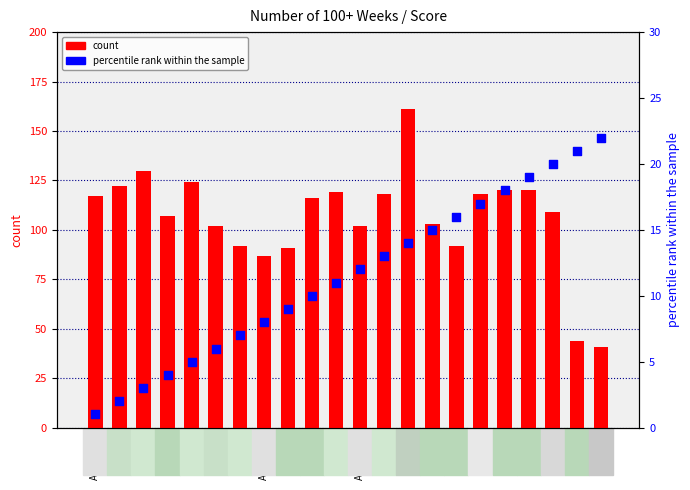

Which series reaches the minimum Y coordinate?

percentile rank within the sample